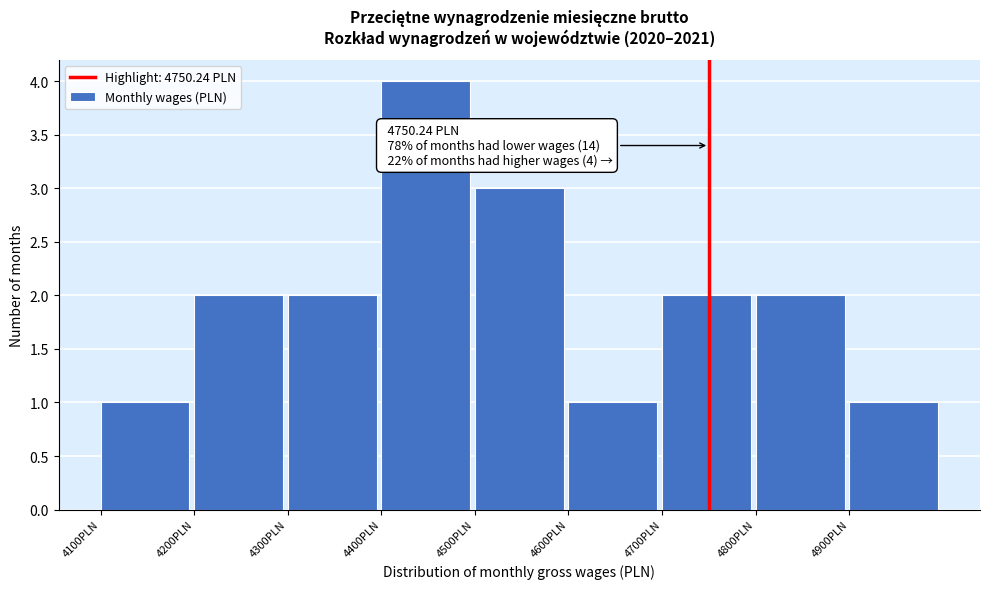

Over which range of the x-axis is the bar tallest?

4400 to 4500